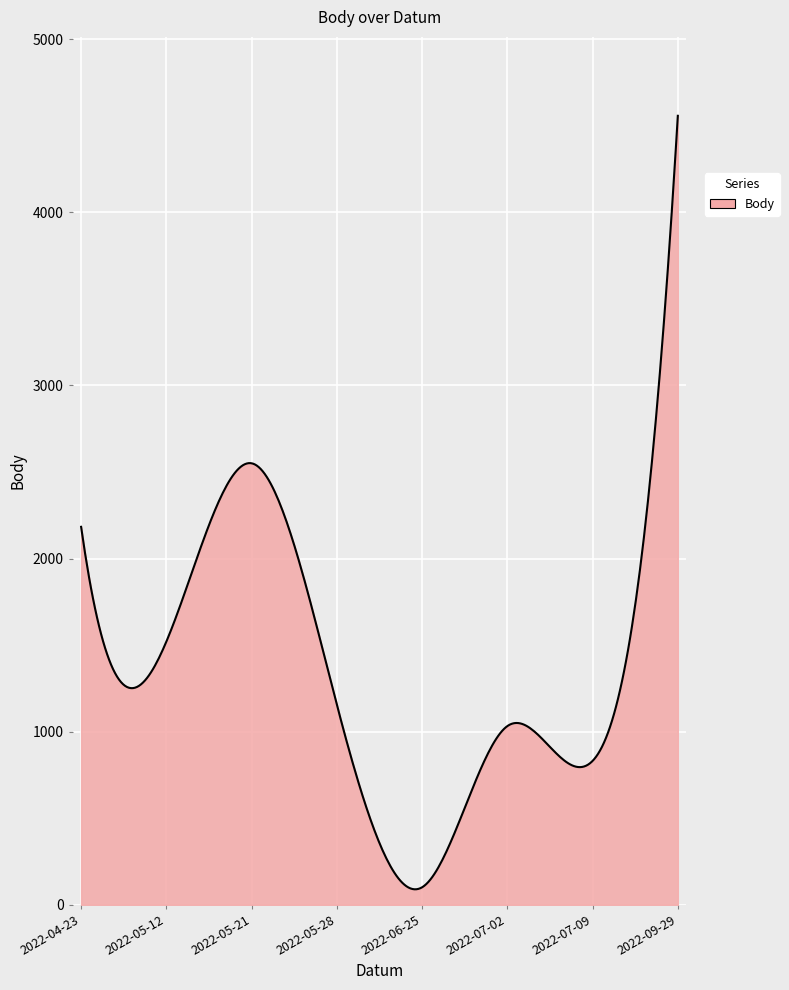

What is the greatest value displayed?

4557.0